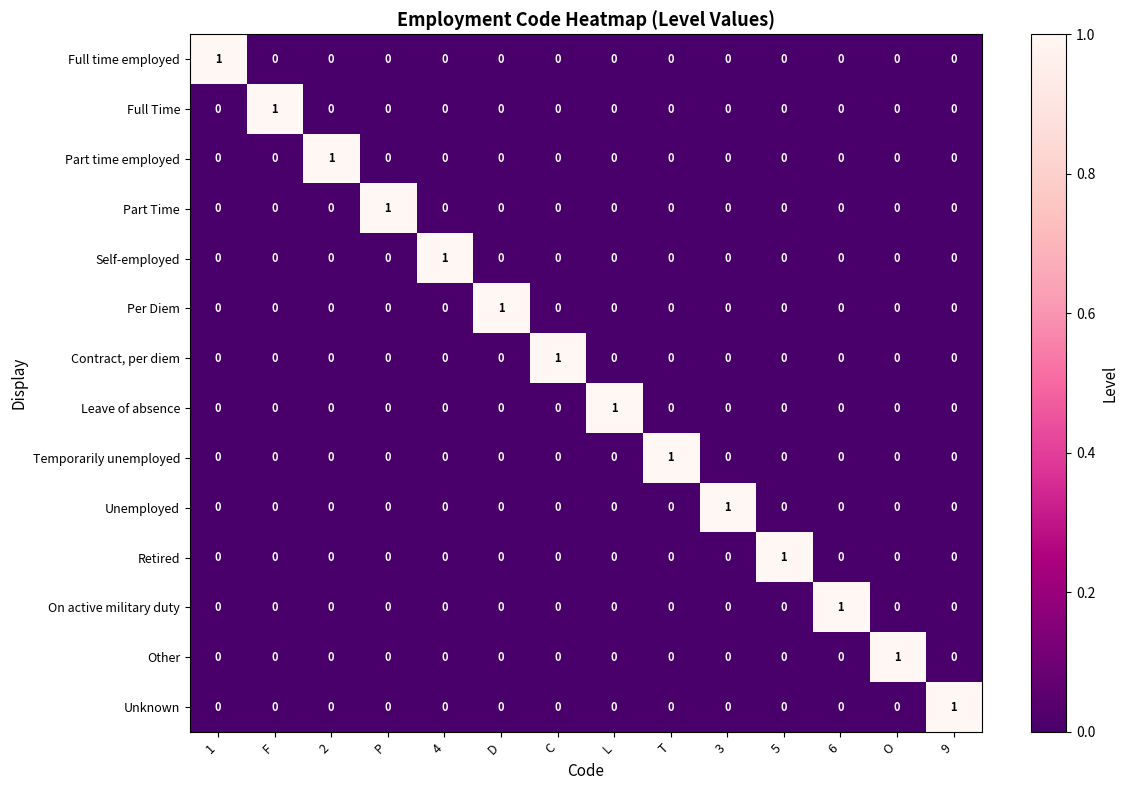

How many distinct data groups are displayed?

14